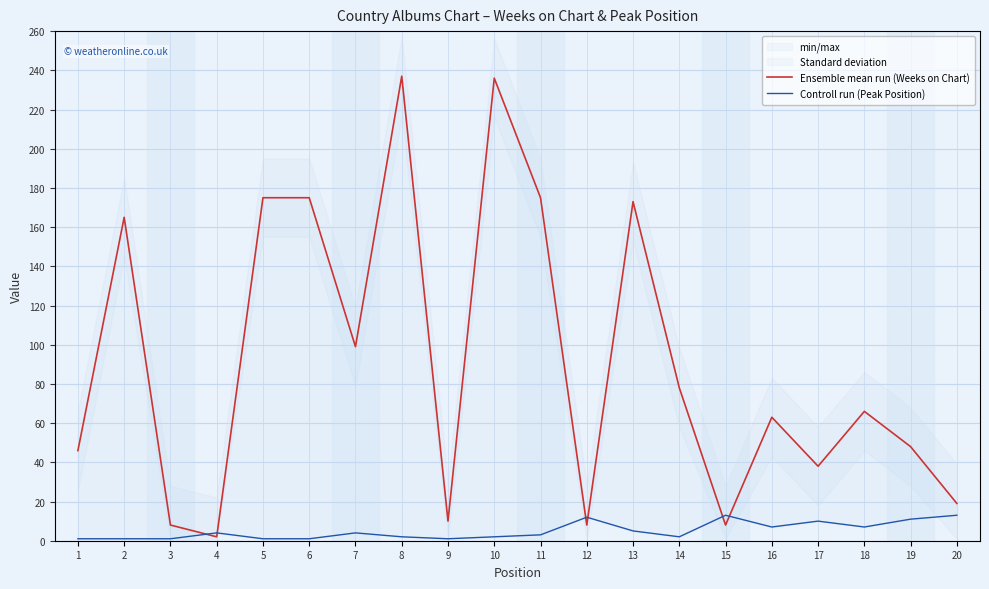

The value of Controll run (Peak Position) at 19 is 11. True or false?

True